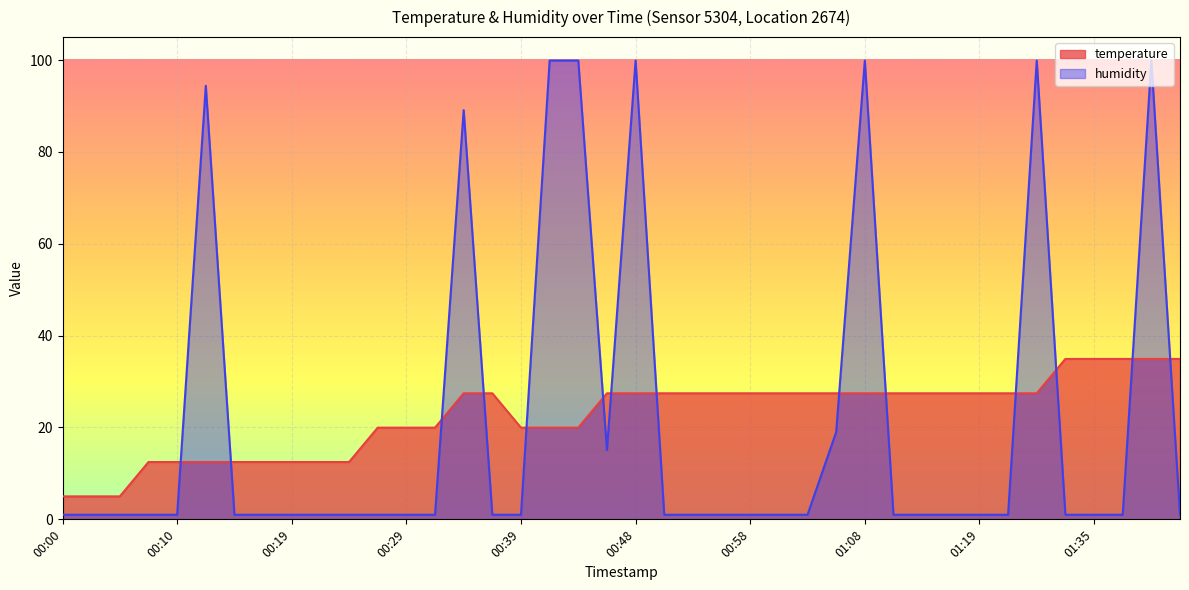

What are all the series names shown in the legend?

temperature, humidity